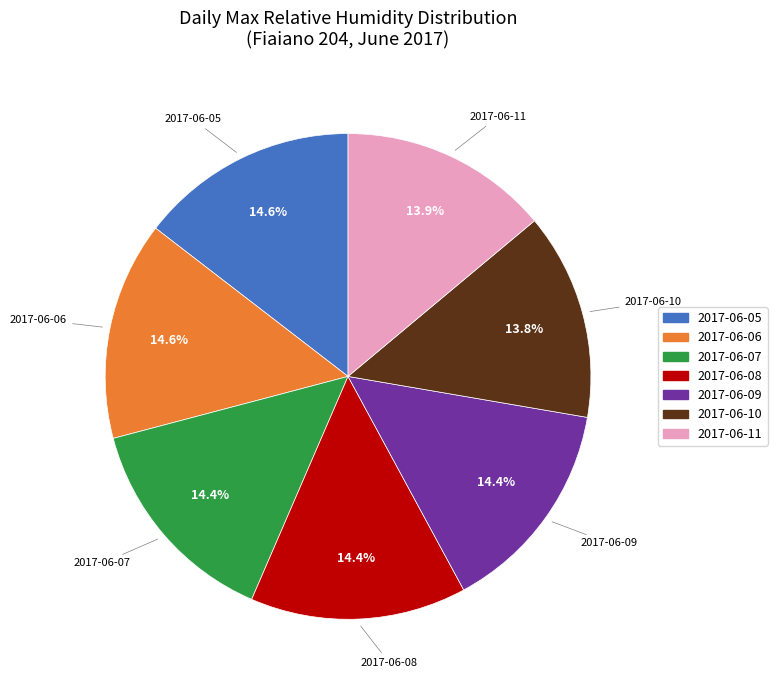

Is the sum of 2017-06-08 and 2017-06-11 greater than half?

No